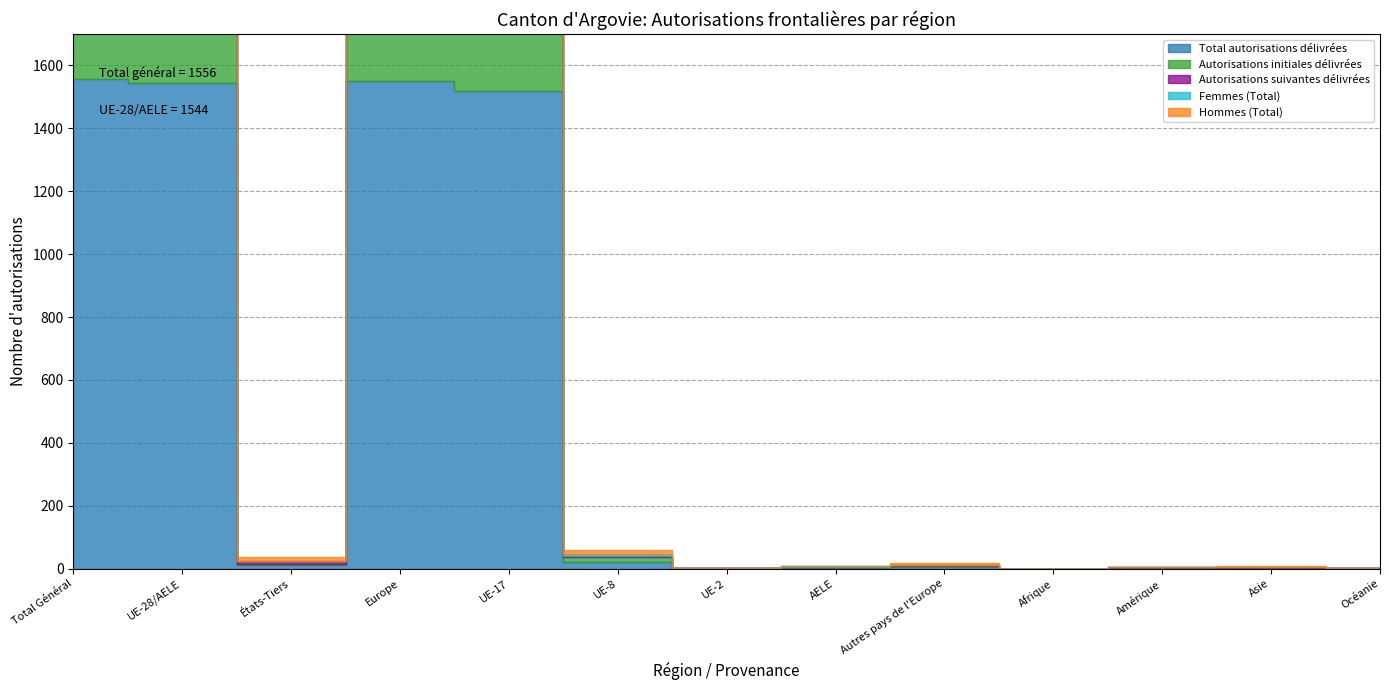

What is the difference between the maximum and minimum values in the Autorisations suivantes délivrées series?

873